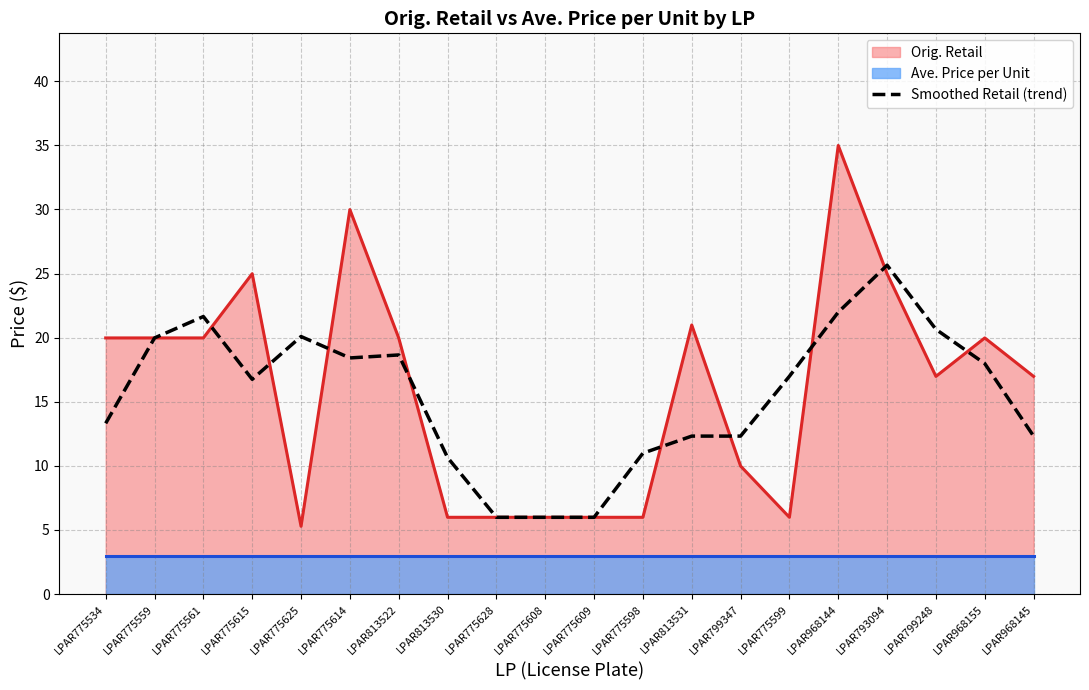

What is the sum of the values at LPAR775609 and LPAR813530?

16.6